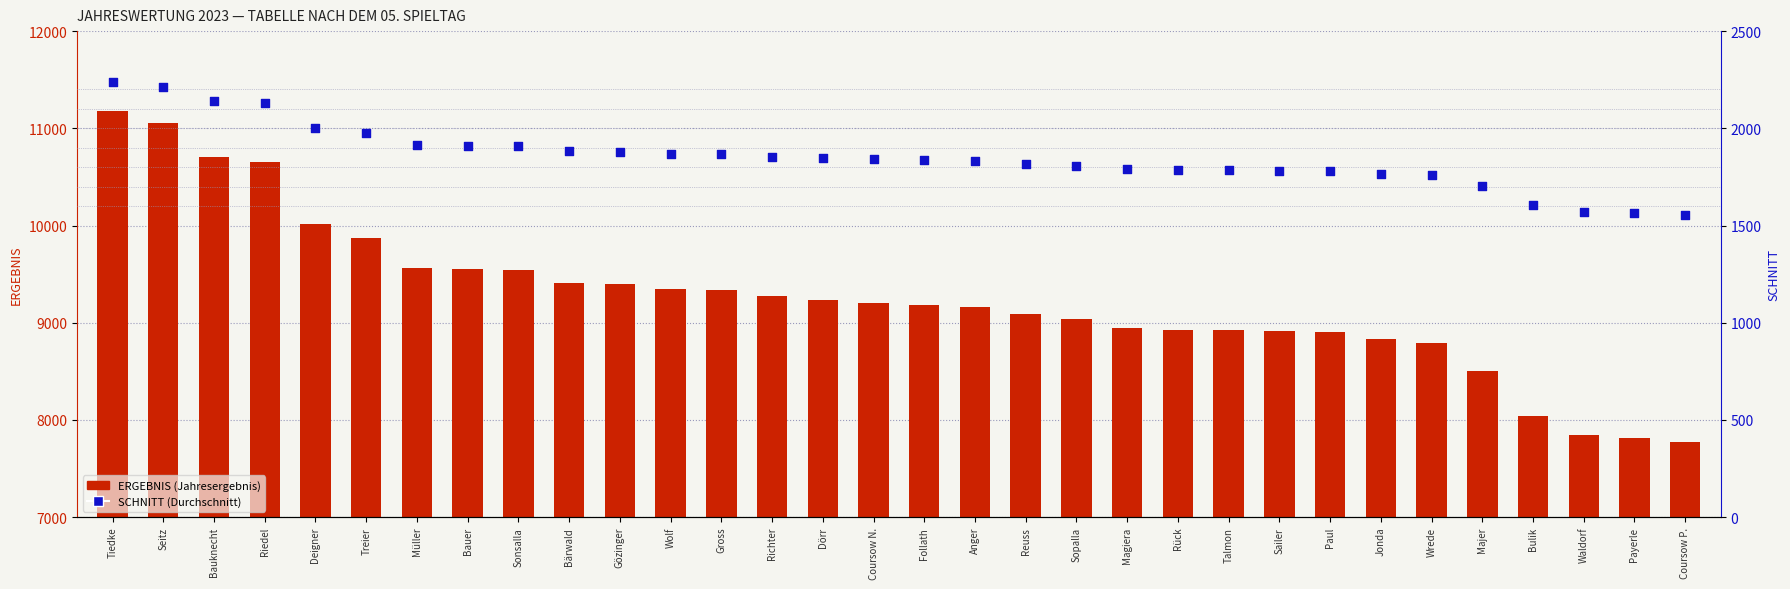

Which series has the largest total across all categories?

ERGEBNIS (Jahresergebnis)